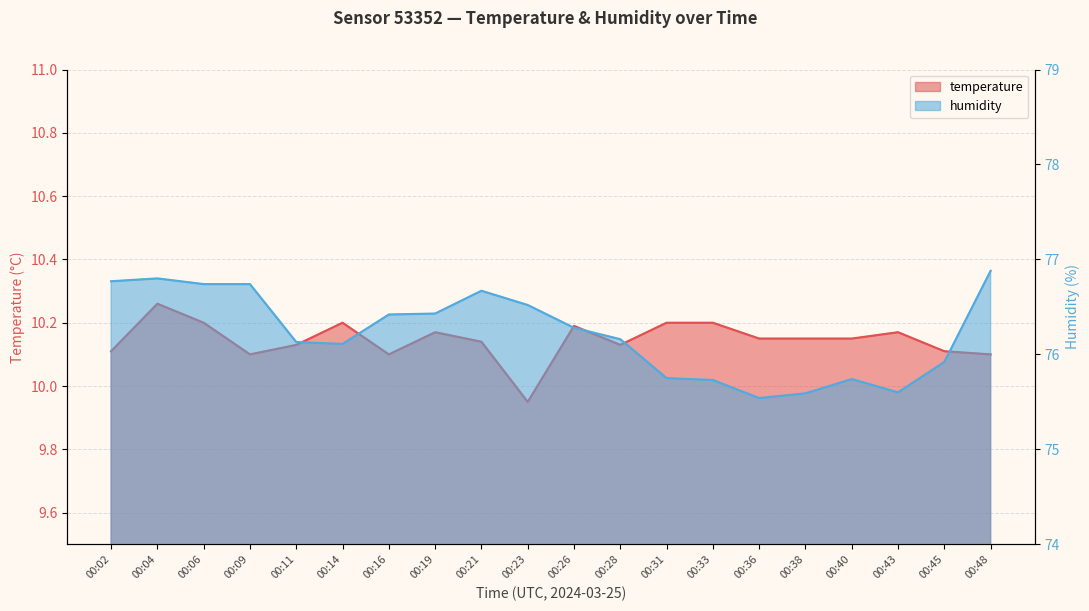

How many data points in humidity are less than 76?

7